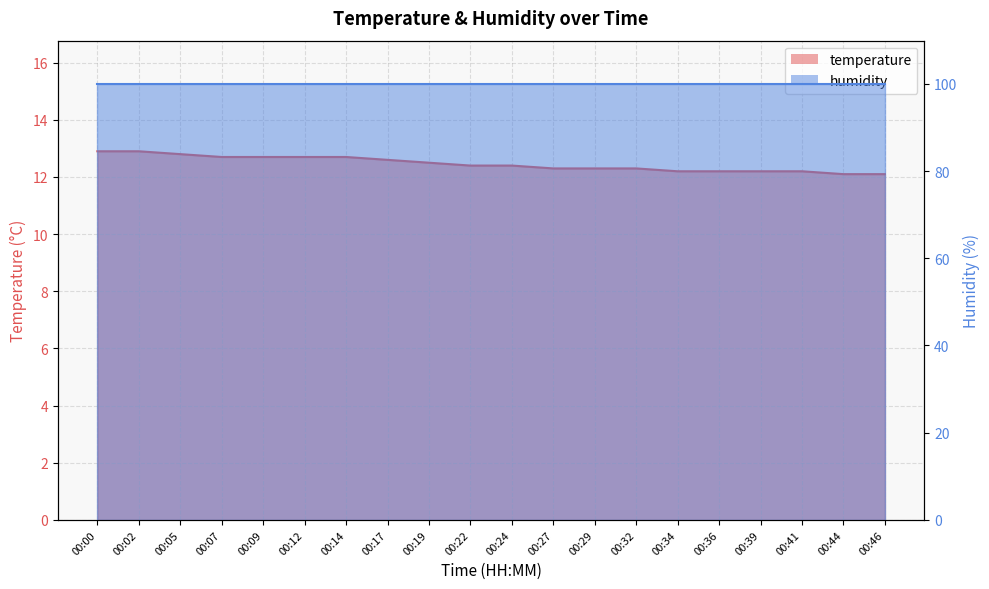

What is the change in value from 00:17 to 00:39?

-0.4